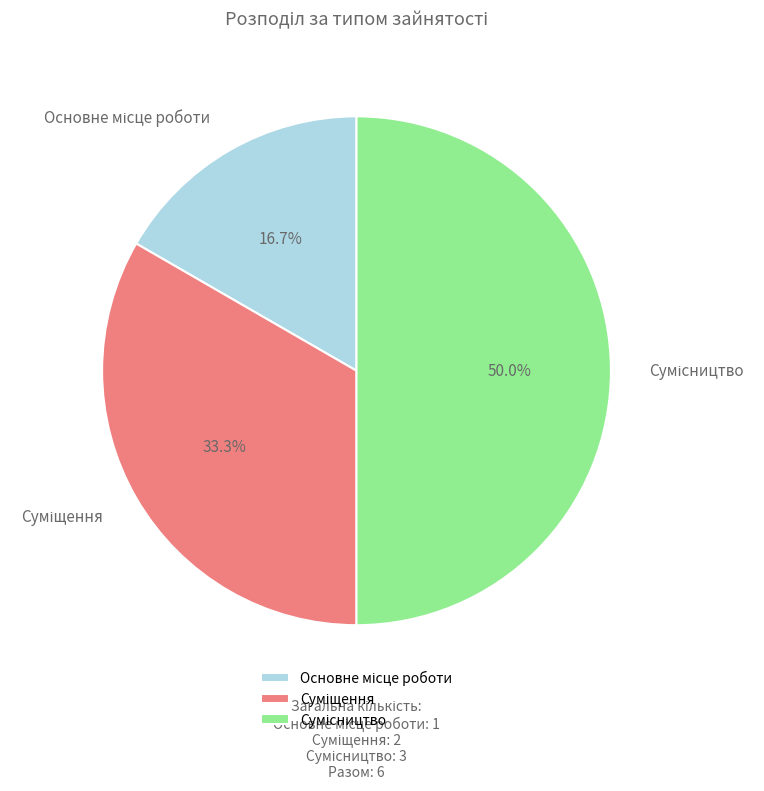

To the nearest percent, what is the difference between the largest and smallest slice percentages?

33%